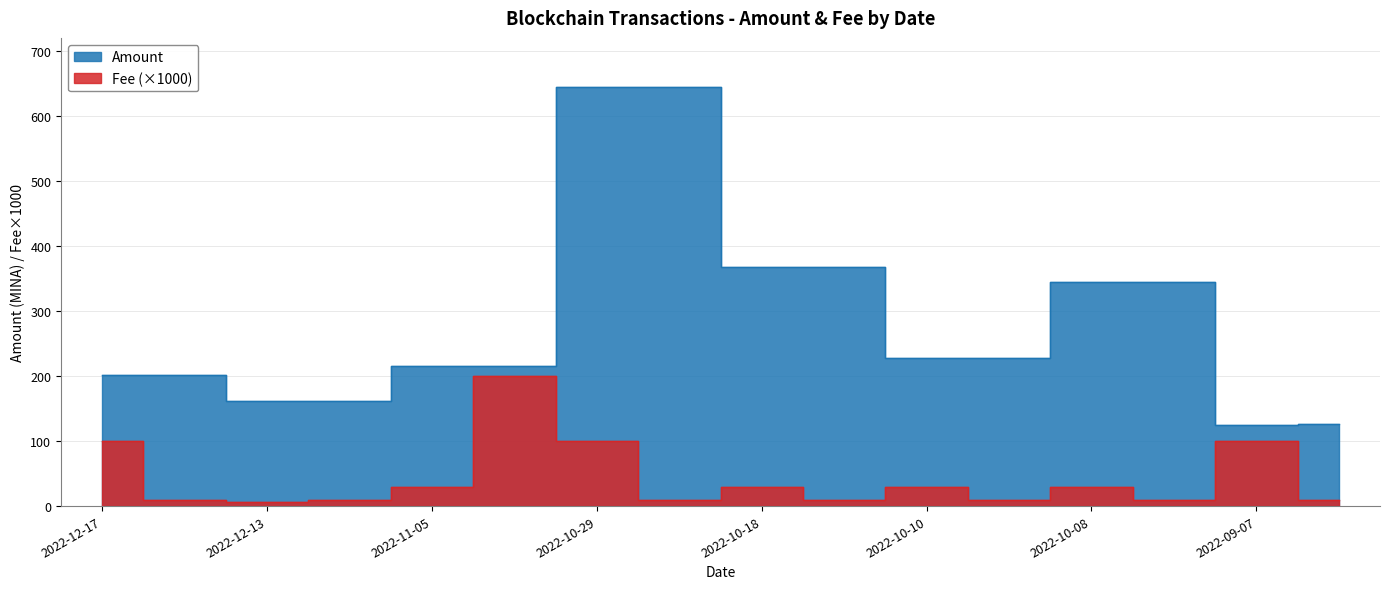

Where does the Fee series first go above 30?

2022-12-17